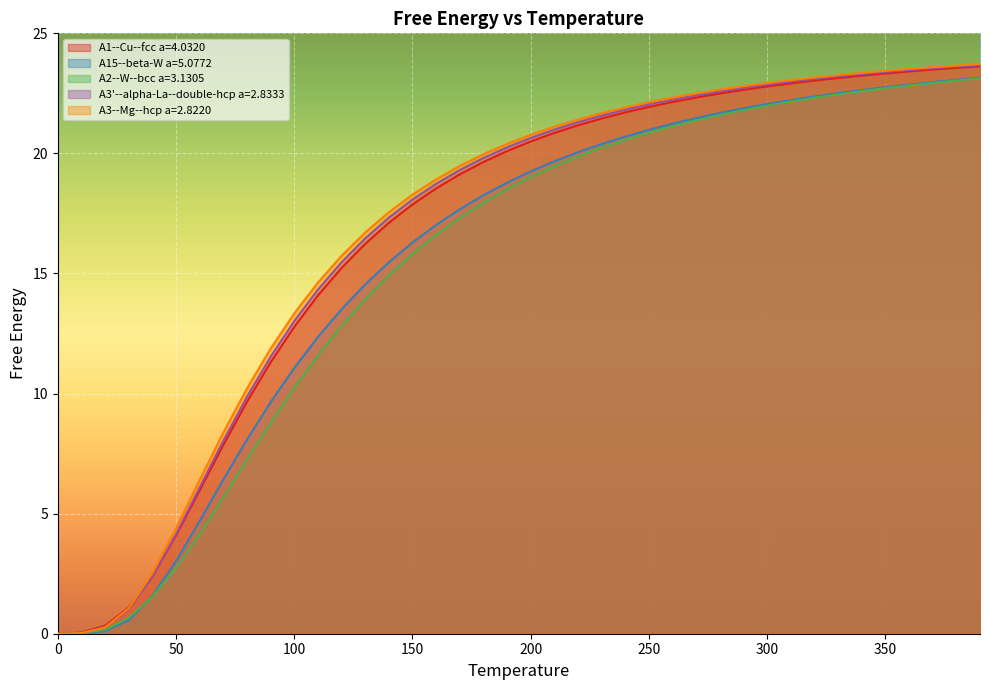

Is it true that A1--Cu--fcc a=4.0320 equals 22.1 at 260?

True